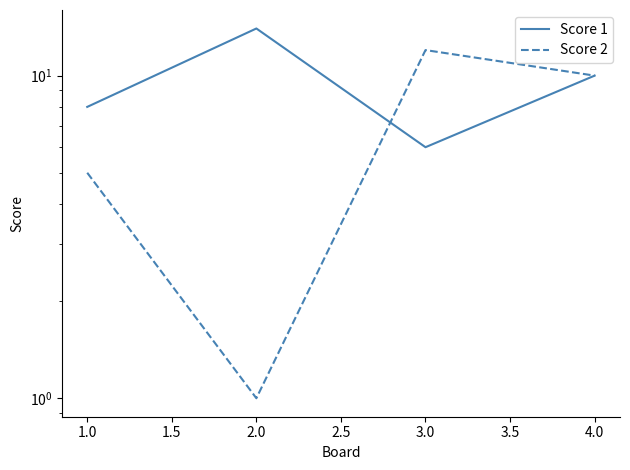

Which series has the widest spread of values?

Score 2